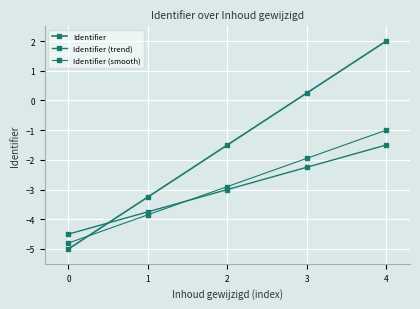

Which series has the largest range (max minus min)?

Identifier